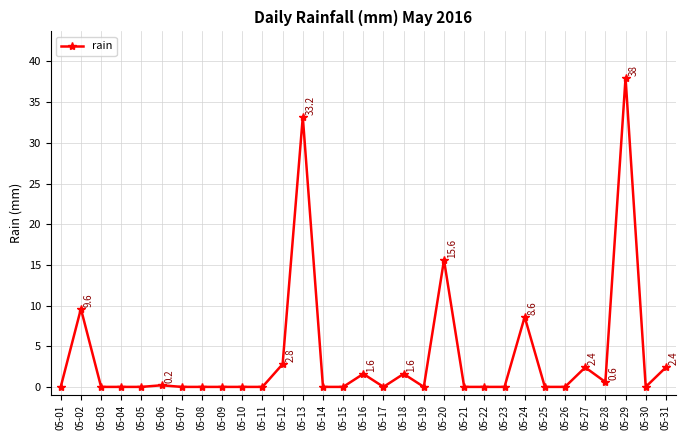

The chart shows a value of 21.9 at 05-14. True or false?

False